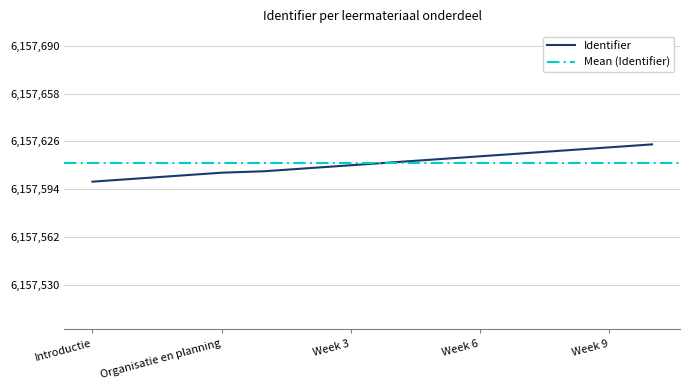

What is the highest value of the Identifier series?

6157624